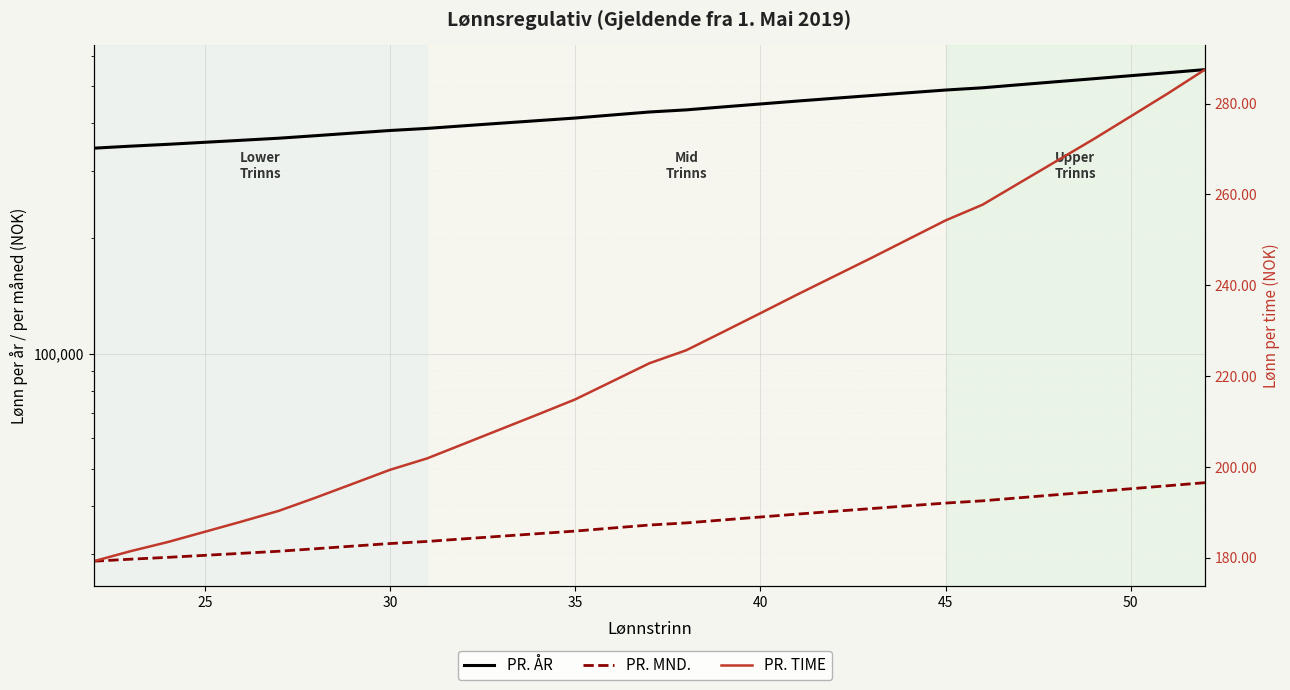

What are all the series names shown in the legend?

PR. ÅR, PR. MND., PR. TIME